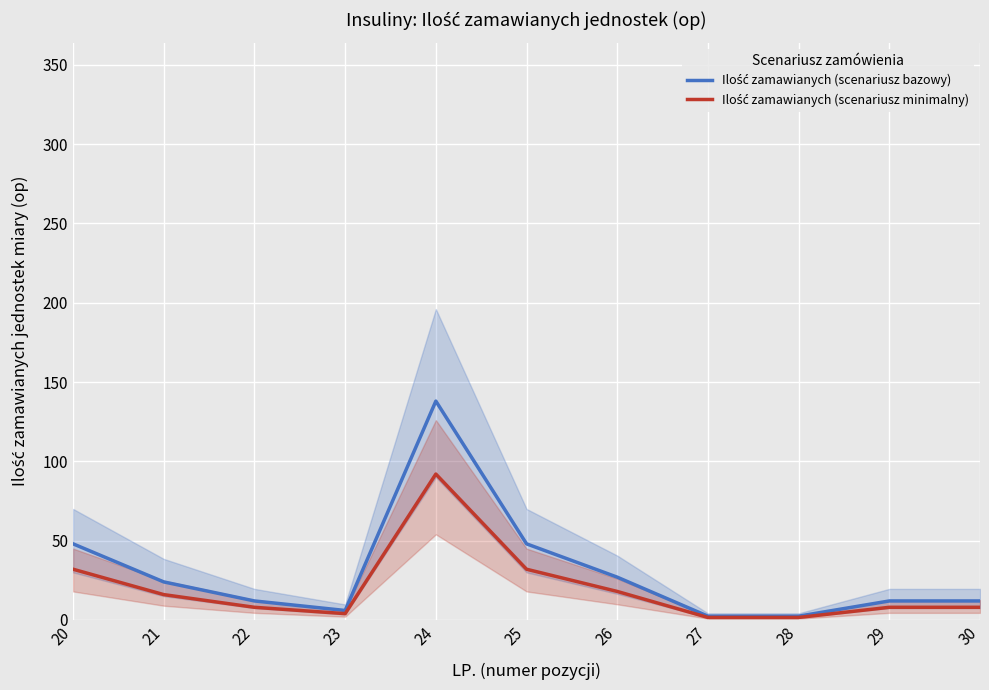

At 29, list the series in order from smallest to largest.

Ilość zamawianych (scenariusz minimalny), Ilość zamawianych (scenariusz bazowy)